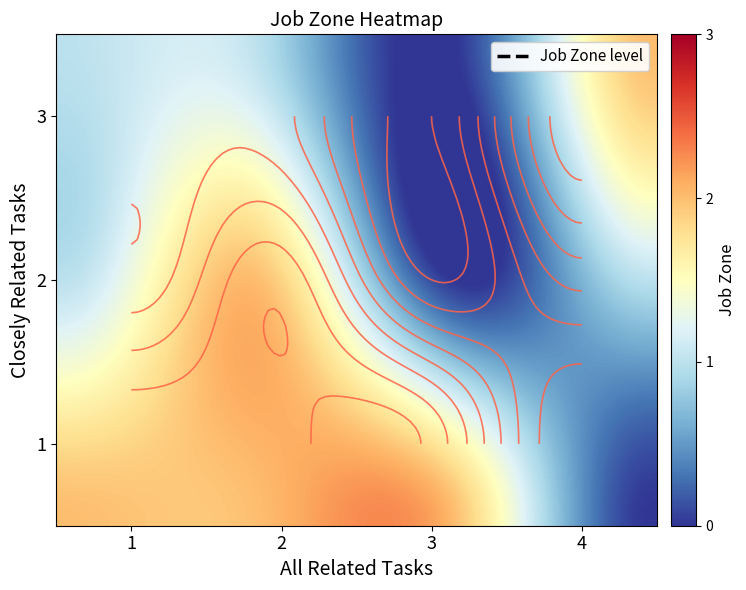

How many data points in 3 are less than 1?

1